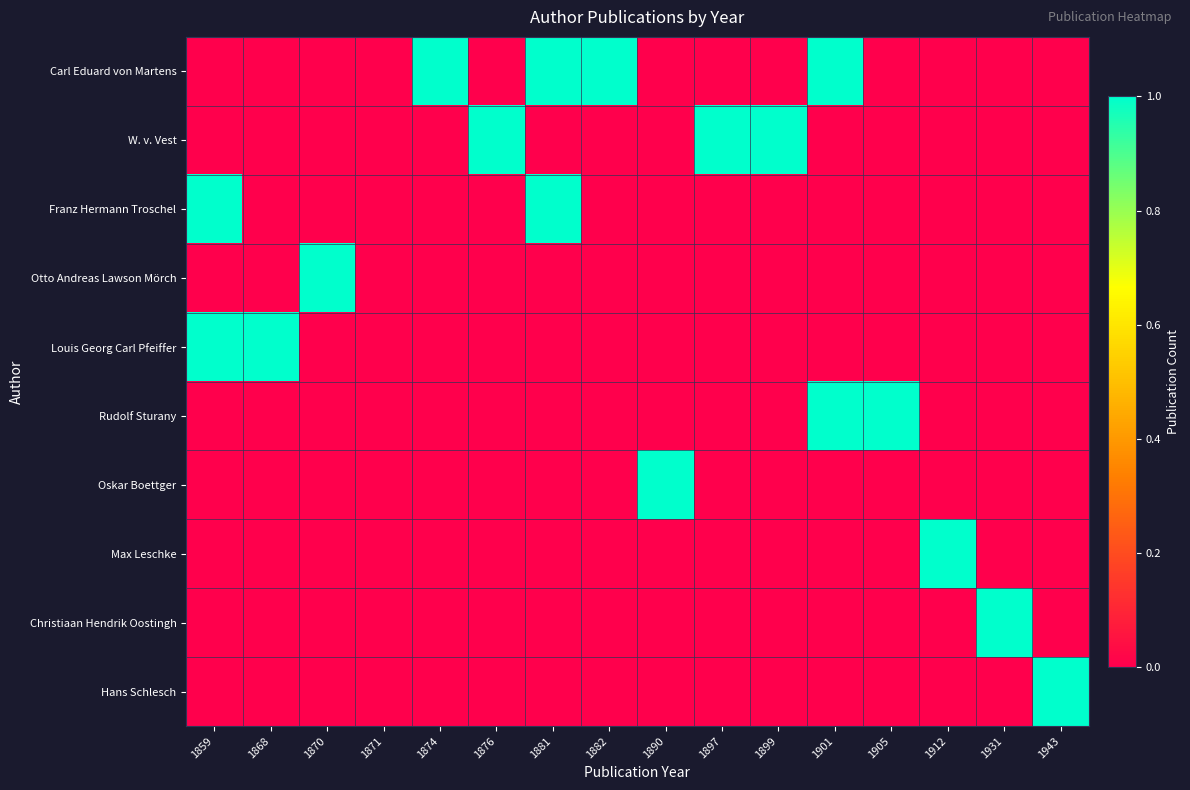

Reading left to right, what are all the values shown in this chart?

Carl Eduard von Martens: 1859=0	1868=0	1870=0	1871=0	1874=1	1876=0	1881=1	1882=1	1890=0	1897=0	1899=0	1901=1	1905=0	1912=0	1931=0	1943=0
W. v. Vest: 1859=0	1868=0	1870=0	1871=0	1874=0	1876=1	1881=0	1882=0	1890=0	1897=1	1899=1	1901=0	1905=0	1912=0	1931=0	1943=0
Franz Hermann Troschel: 1859=1	1868=0	1870=0	1871=0	1874=0	1876=0	1881=1	1882=0	1890=0	1897=0	1899=0	1901=0	1905=0	1912=0	1931=0	1943=0
Otto Andreas Lawson Mörch: 1859=0	1868=0	1870=1	1871=0	1874=0	1876=0	1881=0	1882=0	1890=0	1897=0	1899=0	1901=0	1905=0	1912=0	1931=0	1943=0
Louis Georg Carl Pfeiffer: 1859=1	1868=1	1870=0	1871=0	1874=0	1876=0	1881=0	1882=0	1890=0	1897=0	1899=0	1901=0	1905=0	1912=0	1931=0	1943=0
Rudolf Sturany: 1859=0	1868=0	1870=0	1871=0	1874=0	1876=0	1881=0	1882=0	1890=0	1897=0	1899=0	1901=1	1905=1	1912=0	1931=0	1943=0
Oskar Boettger: 1859=0	1868=0	1870=0	1871=0	1874=0	1876=0	1881=0	1882=0	1890=1	1897=0	1899=0	1901=0	1905=0	1912=0	1931=0	1943=0
Max Leschke: 1859=0	1868=0	1870=0	1871=0	1874=0	1876=0	1881=0	1882=0	1890=0	1897=0	1899=0	1901=0	1905=0	1912=1	1931=0	1943=0
Christiaan Hendrik Oostingh: 1859=0	1868=0	1870=0	1871=0	1874=0	1876=0	1881=0	1882=0	1890=0	1897=0	1899=0	1901=0	1905=0	1912=0	1931=1	1943=0
Hans Schlesch: 1859=0	1868=0	1870=0	1871=0	1874=0	1876=0	1881=0	1882=0	1890=0	1897=0	1899=0	1901=0	1905=0	1912=0	1931=0	1943=1